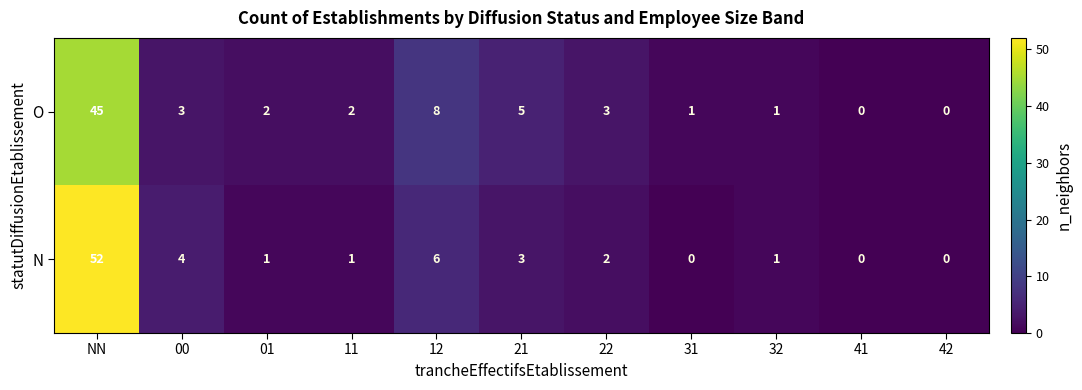

At how many categories does at least one series exceed 6?

2